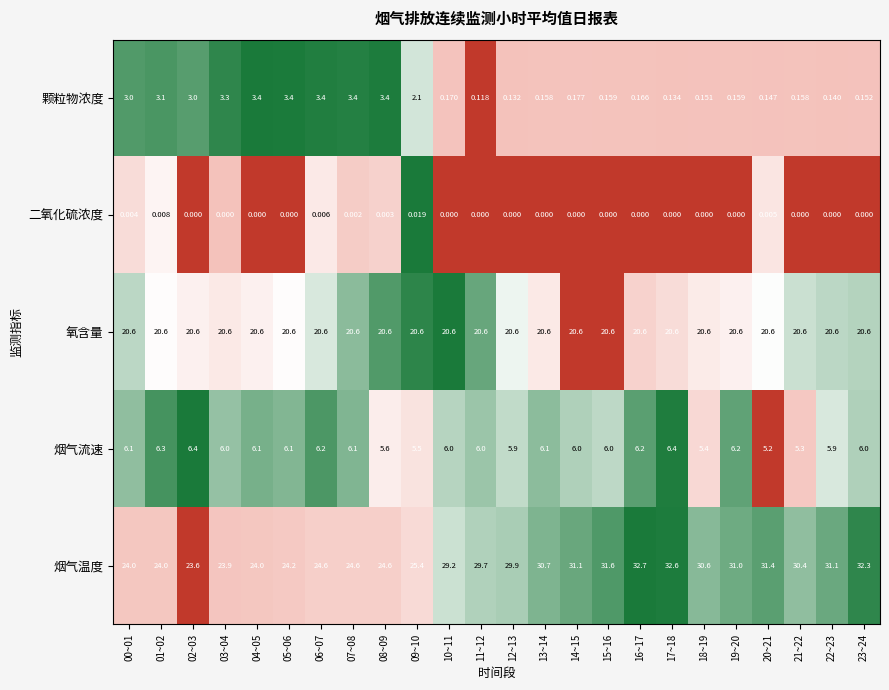

Count the number of data series in this chart.

5